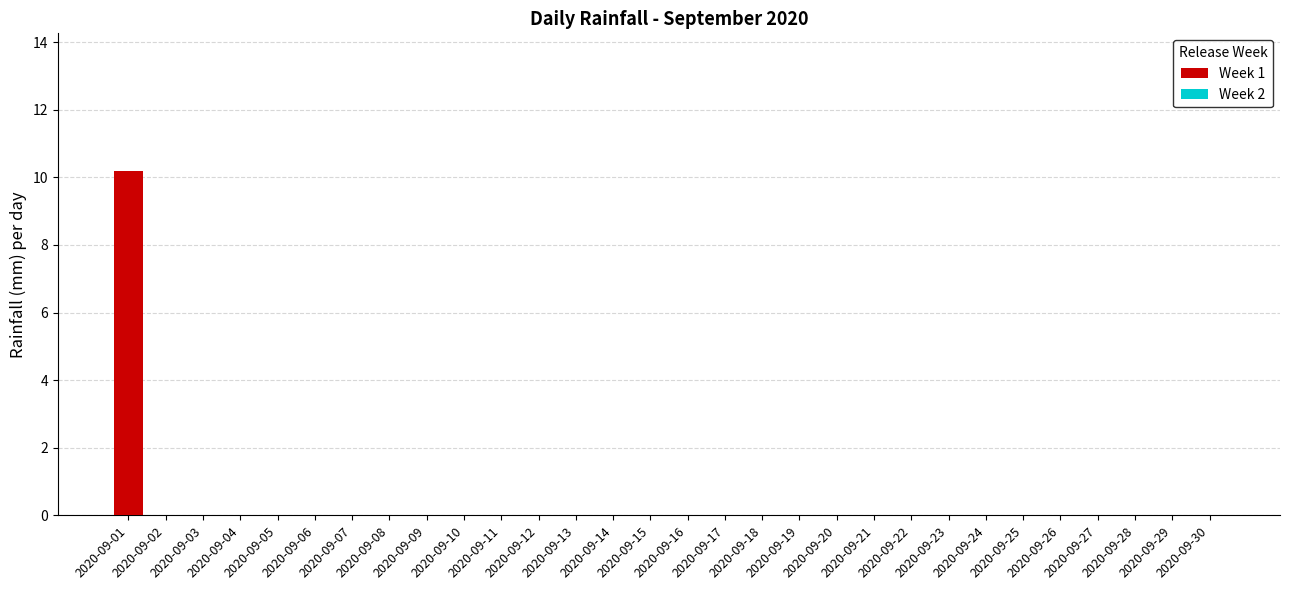

What is the sum of all values?

10.2